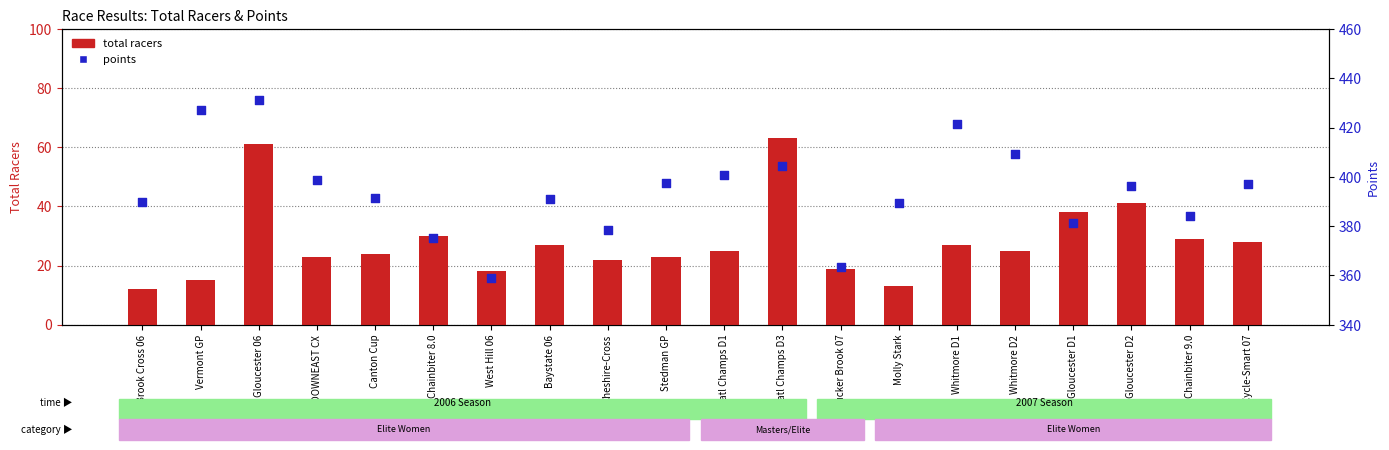

What are all the series names shown in the legend?

total racers, points